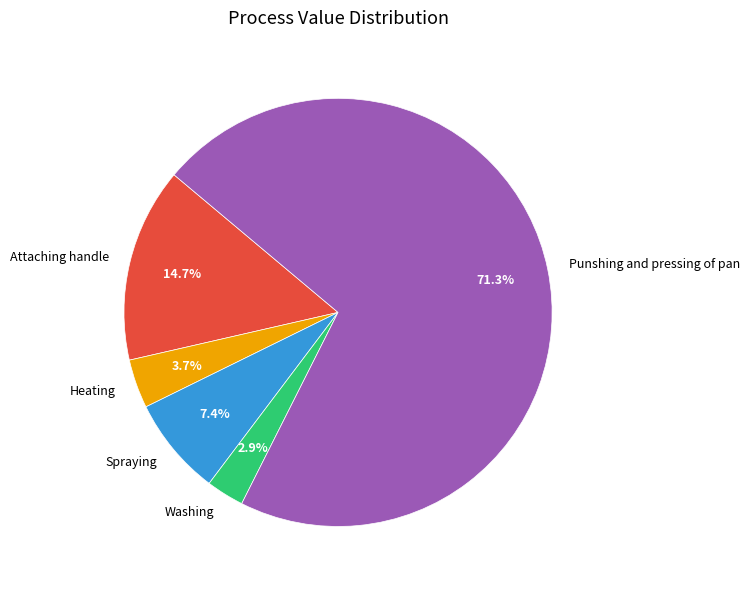

To the nearest percent, what is the combined percentage of Attaching handle and Spraying?

22%